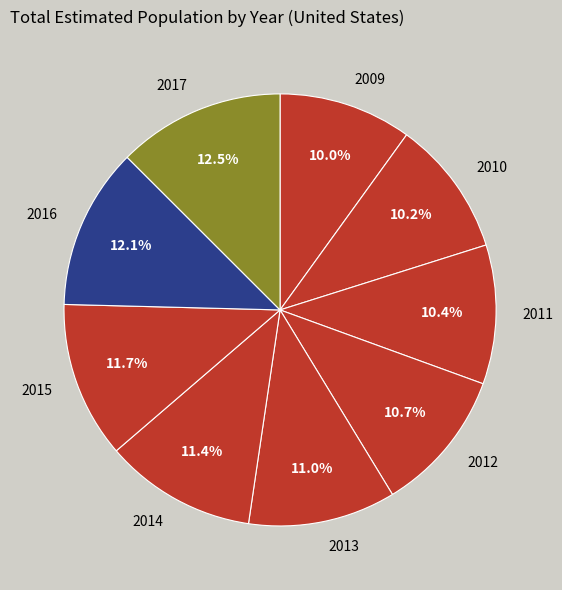

Approximately how many times larger is the value at 2015 compared to 2017?

0.9